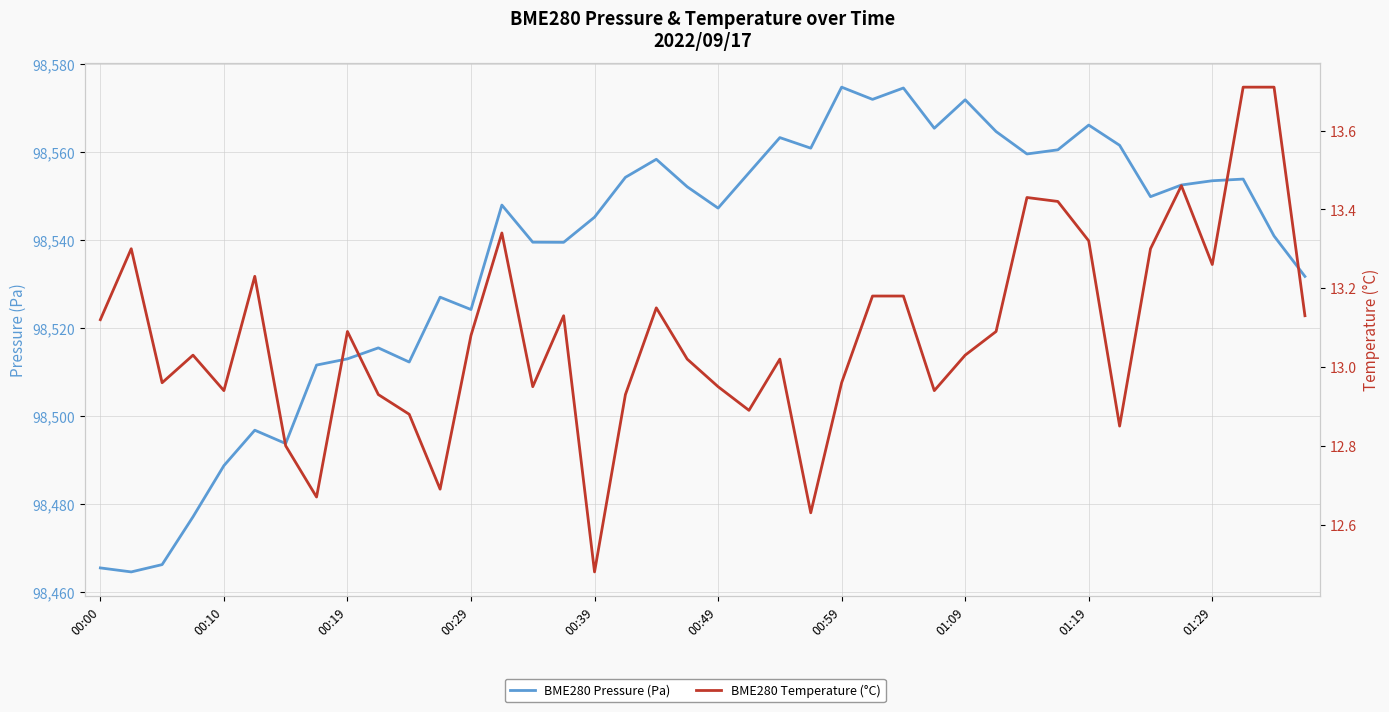

Is it true that BME280 Temperature (°C) equals 18.4 at 00:10?

False